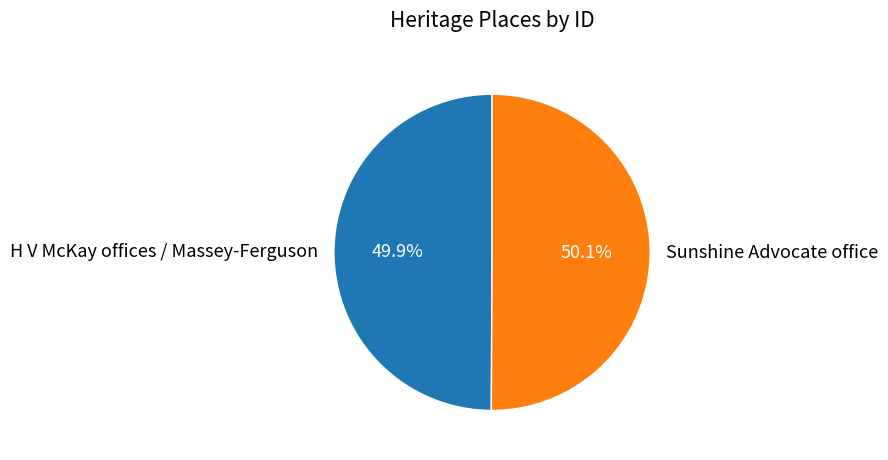

What is the ratio of the value at Sunshine Advocate office to the value at H V McKay offices / Massey-Ferguson?

1.0